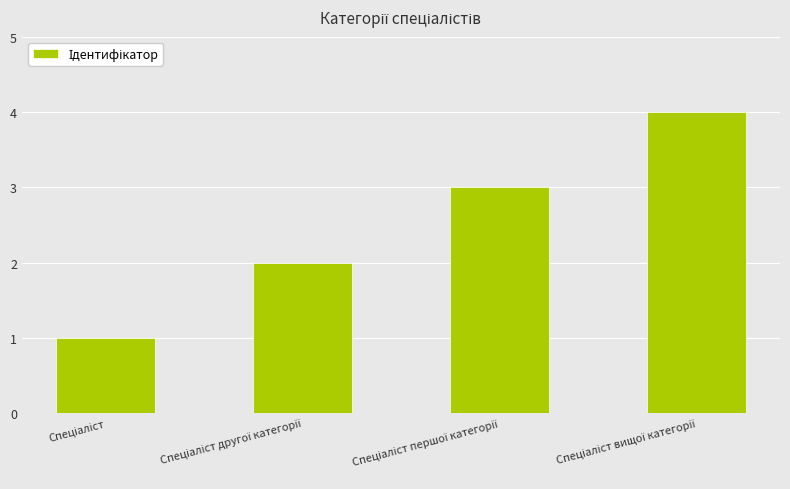

How many data points are less than 3?

2